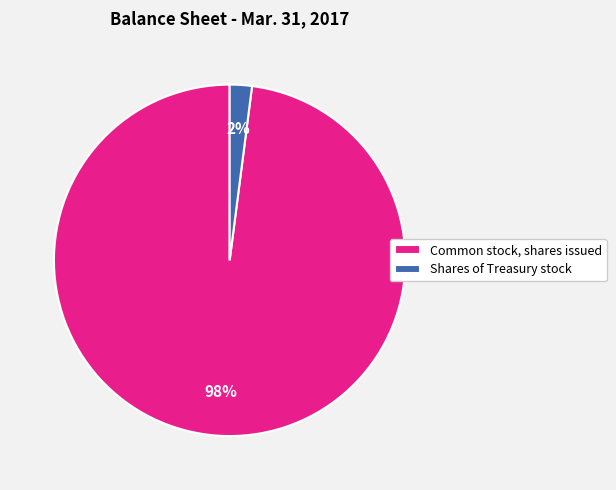

Does Common stock, shares issued account for over 50% of the chart?

Yes